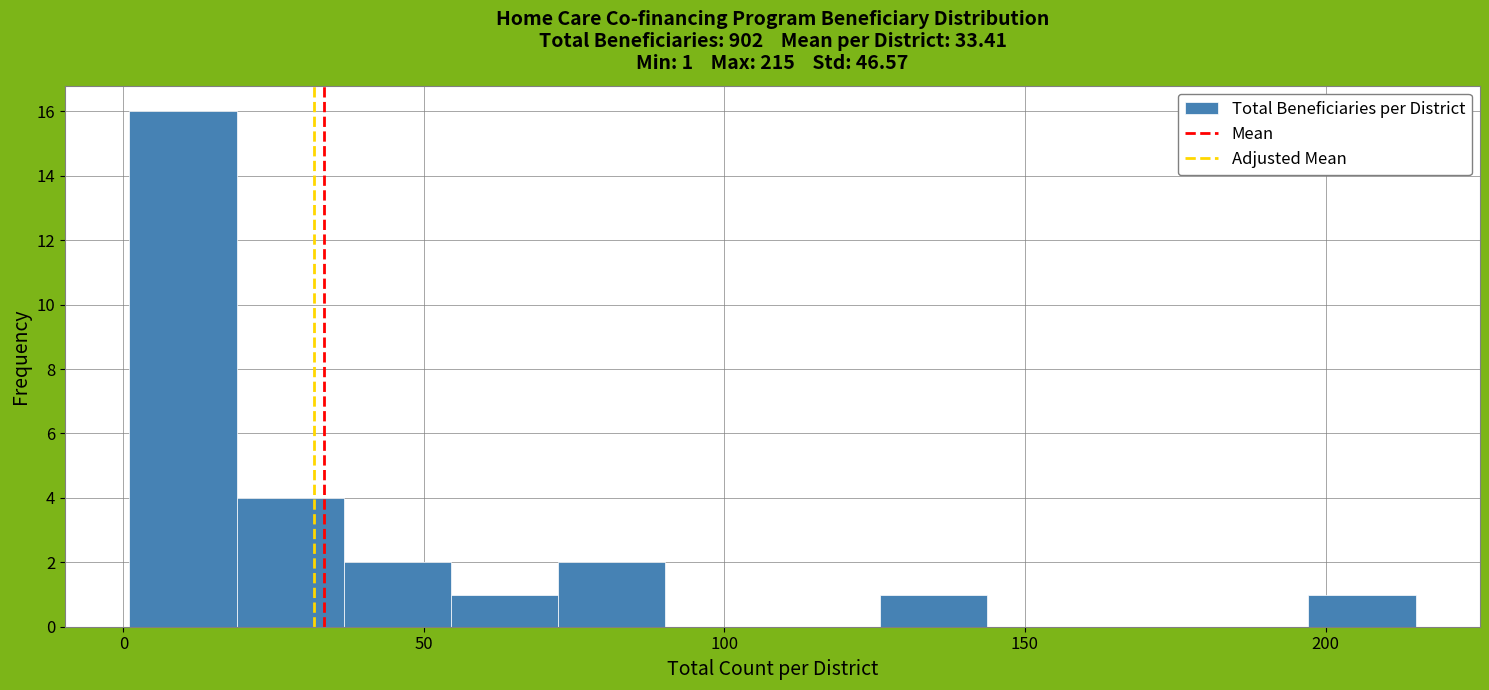

Around what value on the x-axis is the tallest bar? Give the approximate position of its centre, as read against the axis.

10